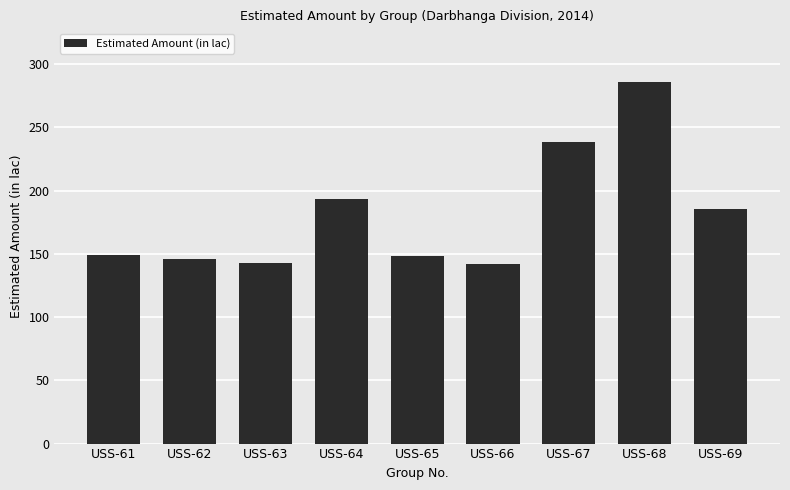

At which label does the data first exceed 148?

USS-61